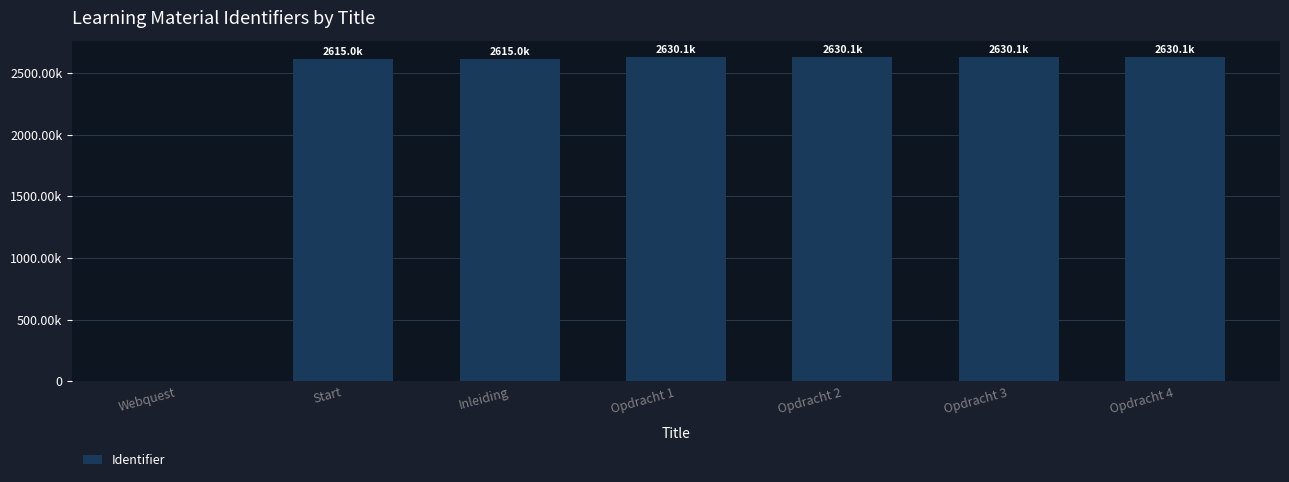

Reading left to right, extract all data points from this chart.

0	2615010	2615011	2630086	2630091	2630093	2630100